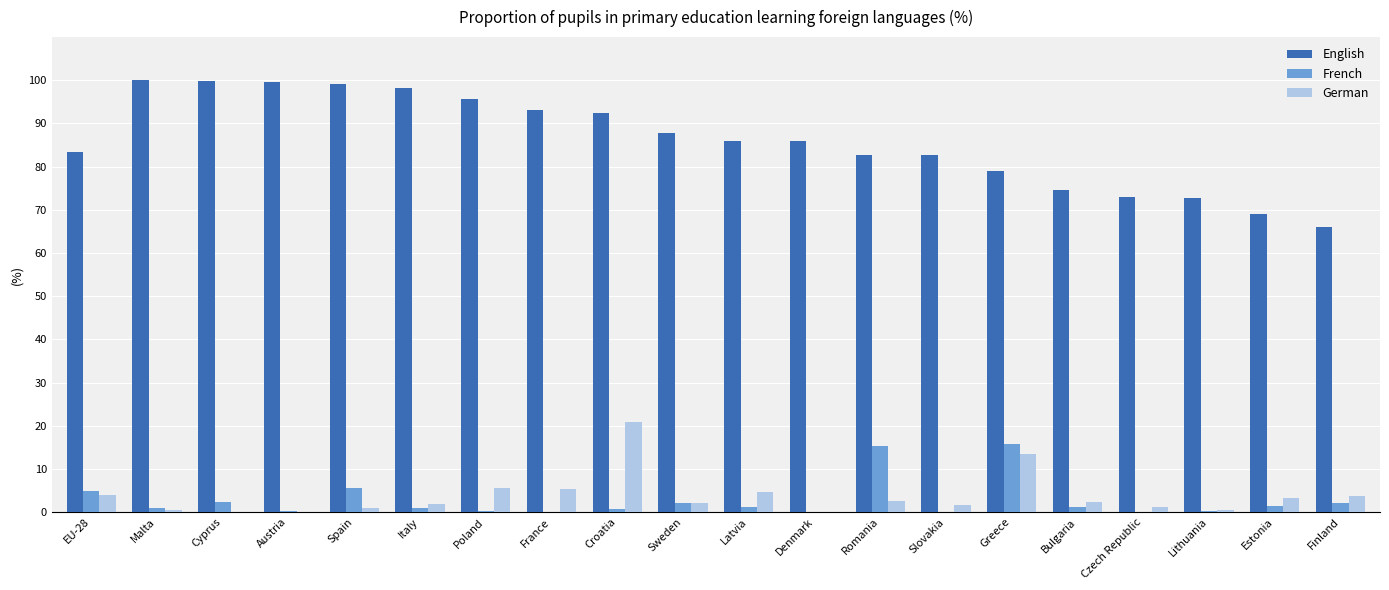

The English series shows 43.0 at Bulgaria. True or false?

False